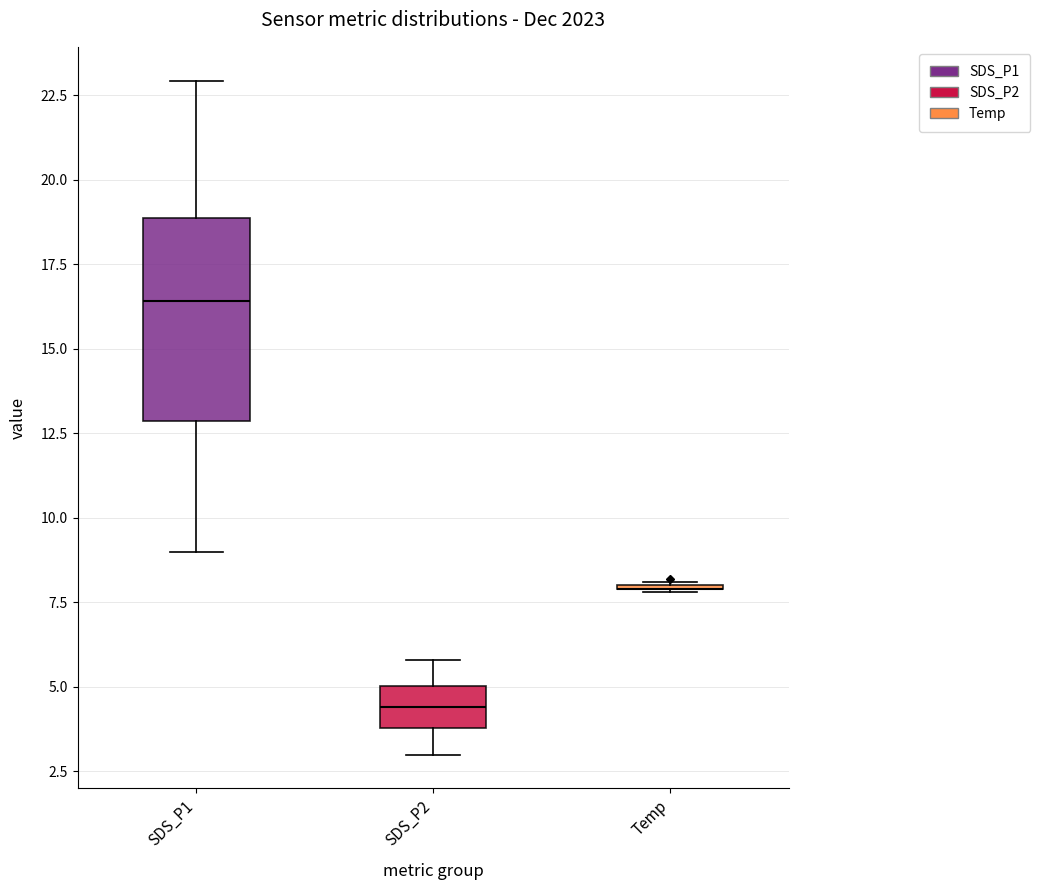

Reading left to right, transcribe this box plot: for each box, give where its median line is, the range the box spans, and where its two whiskers end, as read against the y-axis. The values are not printed on the chart, so give them approximately, as read against the axis.

SDS_P1: median 16.5, box 13.0 to 19.0, whiskers 9.0 to 23.0
SDS_P2: median 4.5, box 4.0 to 5.0, whiskers 3.0 to 6.0
Temp: box collapsed to a line at 8.0, whiskers 8.0 to 8.0